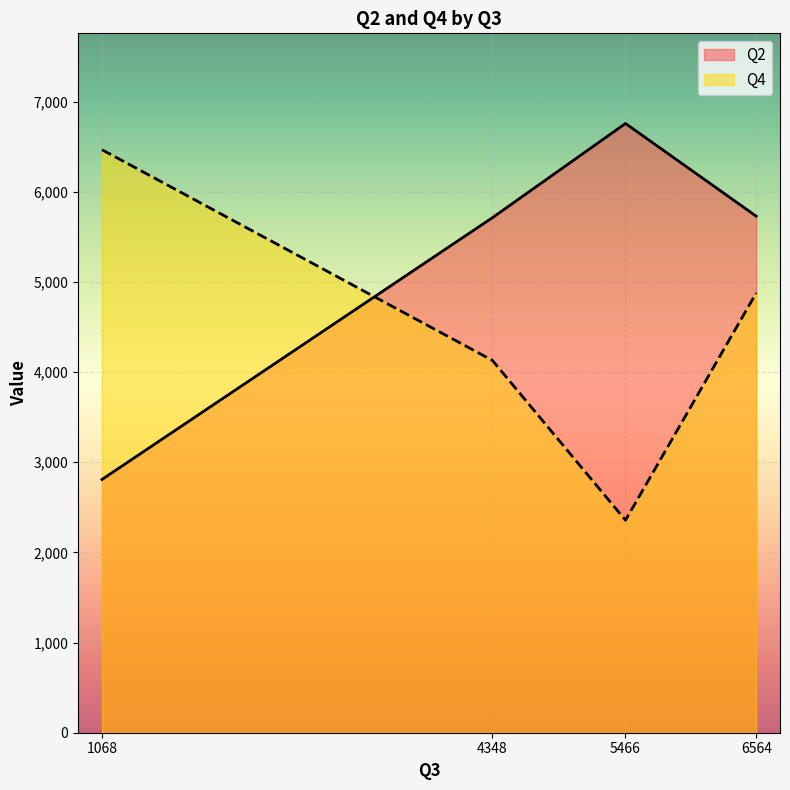

What is the lowest value of the Q4 series?

2357